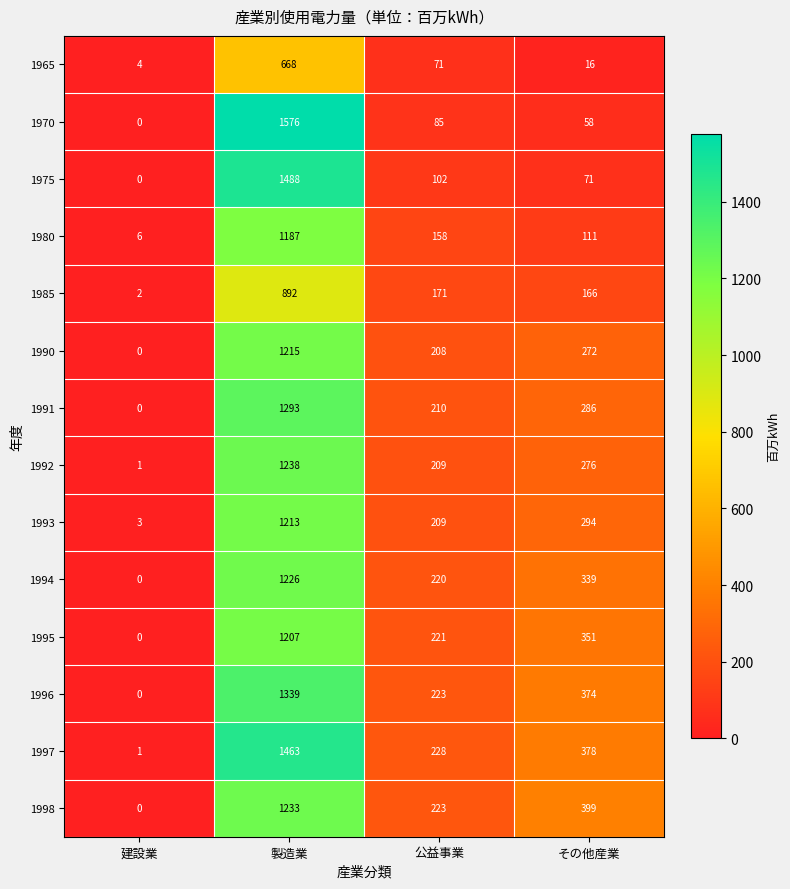

At その他産業, list the series in order from smallest to largest.

1965, 1970, 1975, 1980, 1985, 1990, 1992, 1991, 1993, 1994, 1995, 1996, 1997, 1998